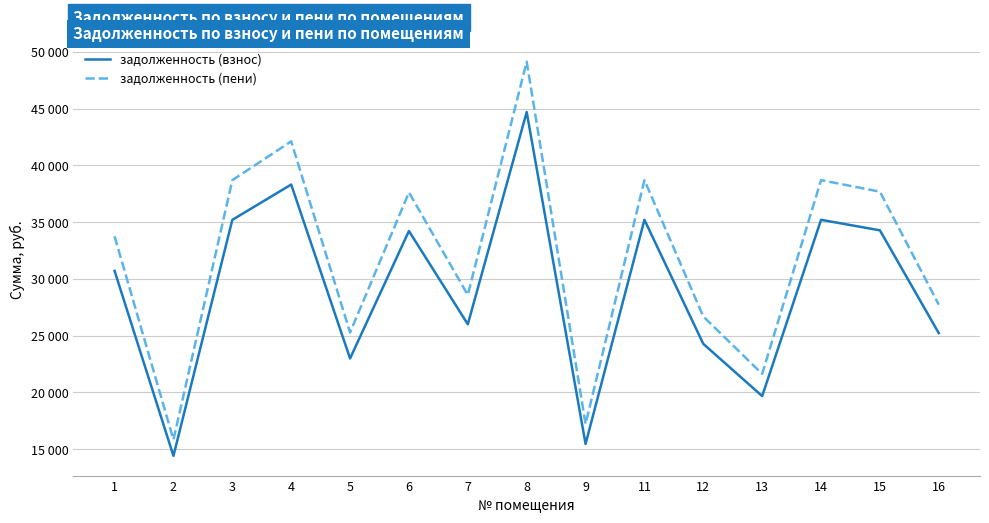

Is this an area chart (filled region under the line)?

No